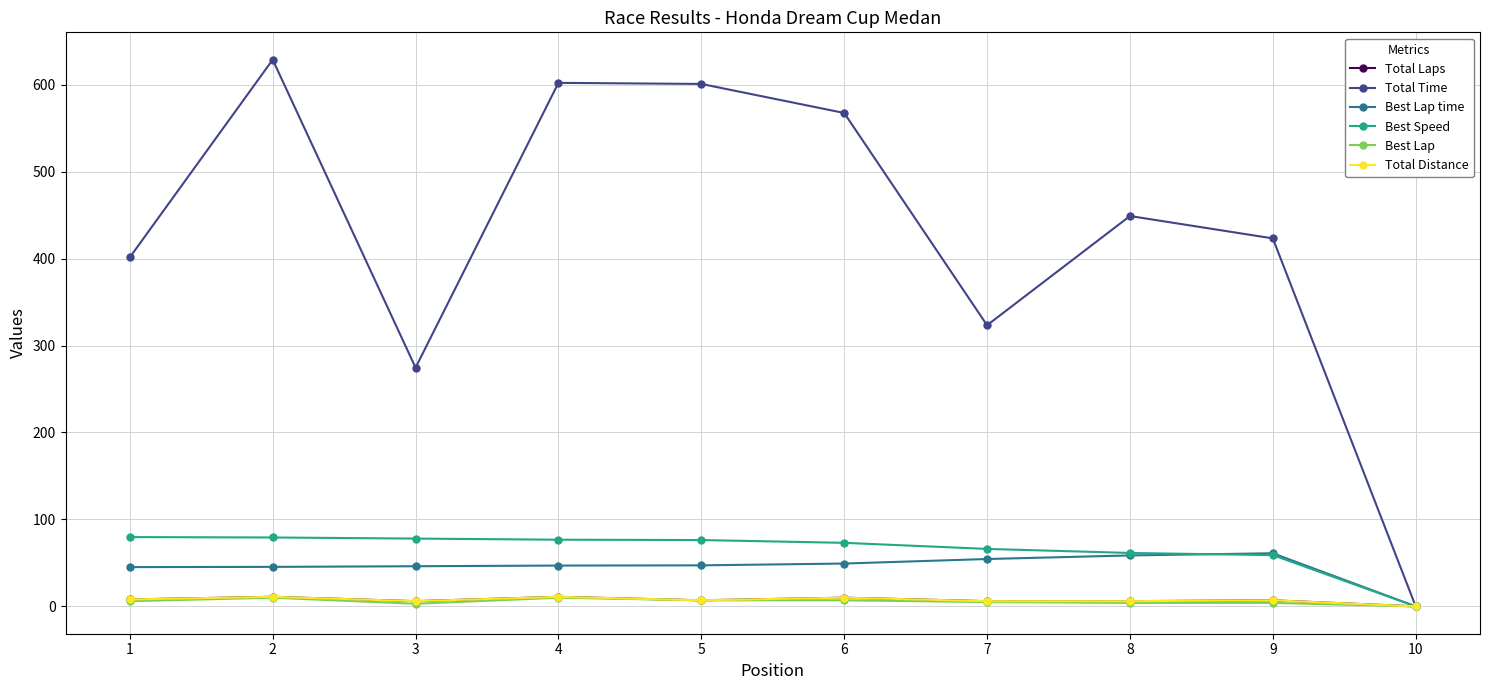

What is the difference between the second highest and minimum values in the Best Lap series?

10.0